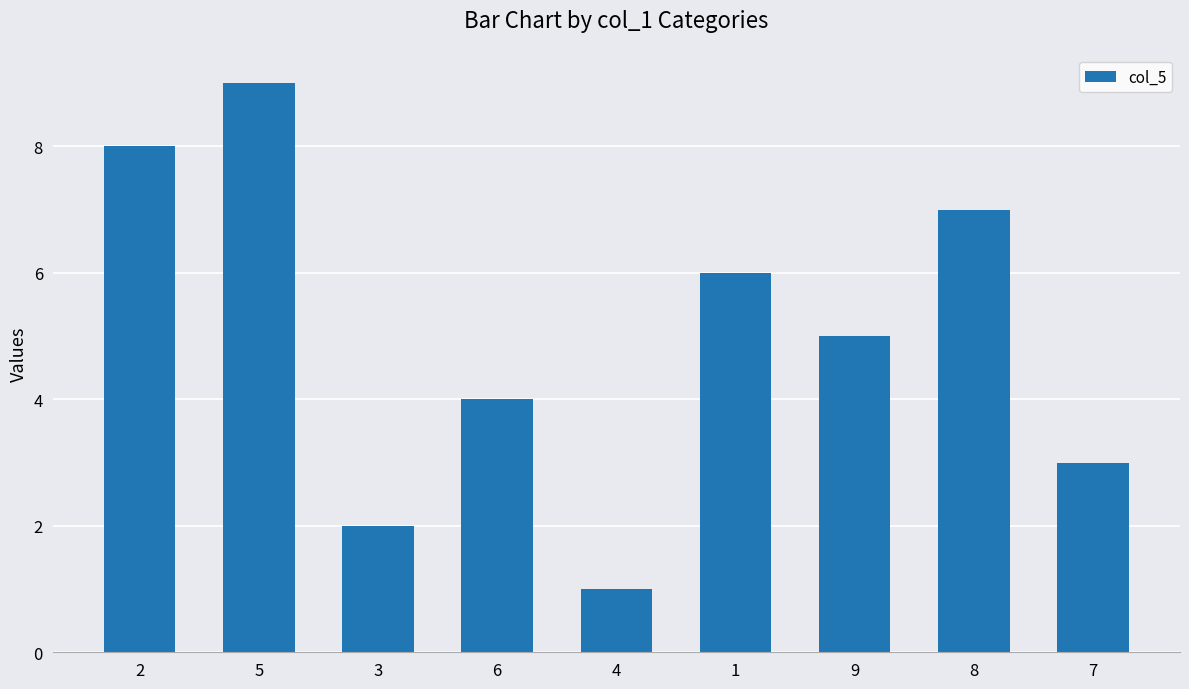

Reading right to left, extract all data points from this chart.

7=3	8=7	9=5	1=6	4=1	6=4	3=2	5=9	2=8